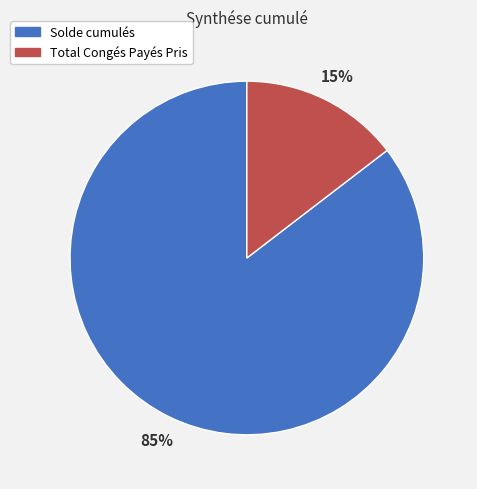

Do Solde cumulés and Total Congés Payés Pris together represent more than half of the pie?

Yes